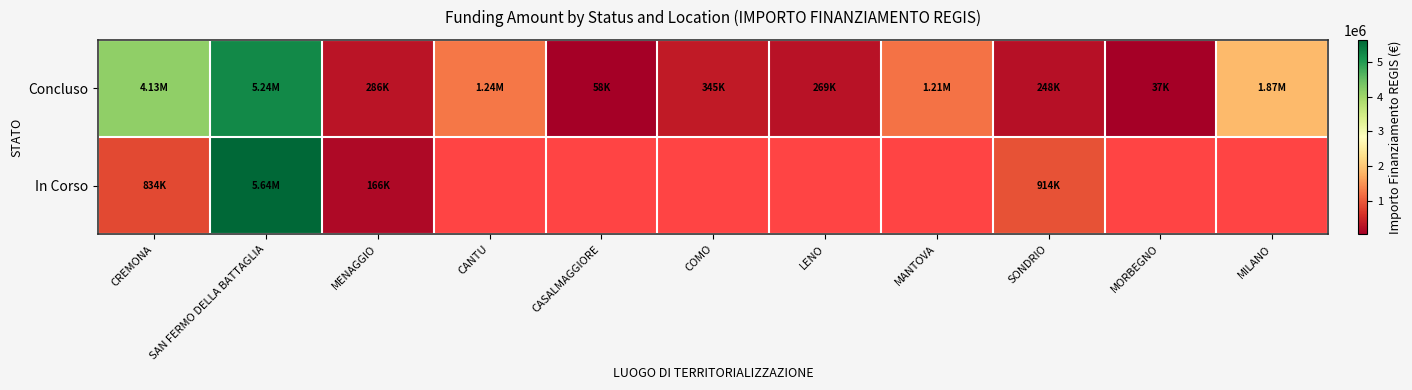

What value does the Concluso series have at MENAGGIO?

286114.4